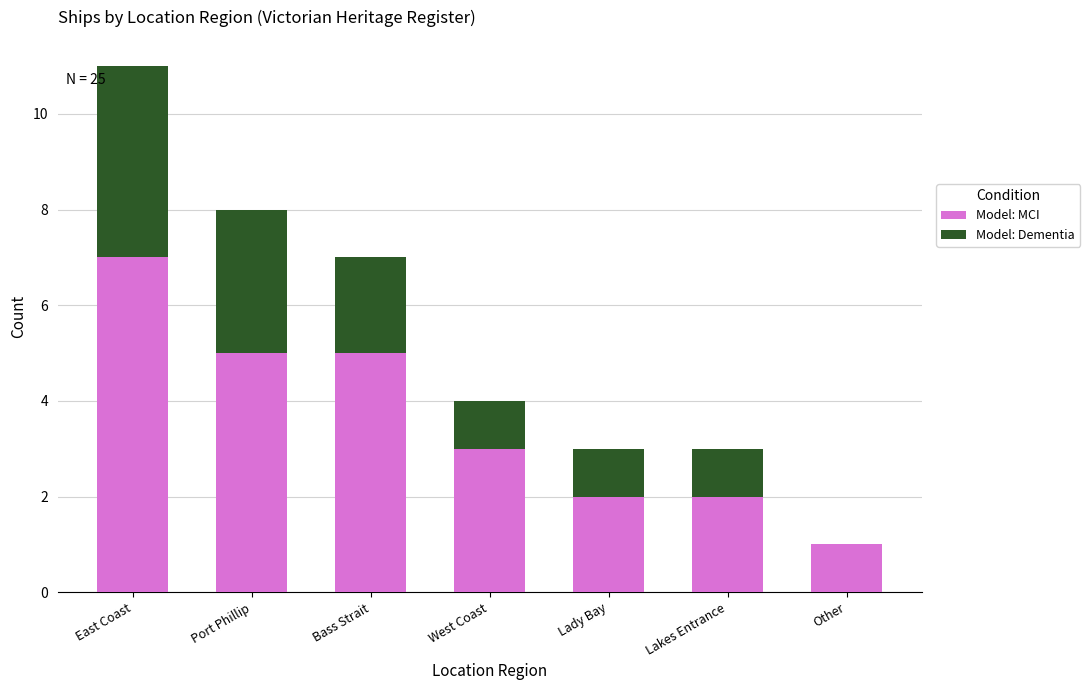

The value of Model: MCI at Lakes Entrance is 2. True or false?

True